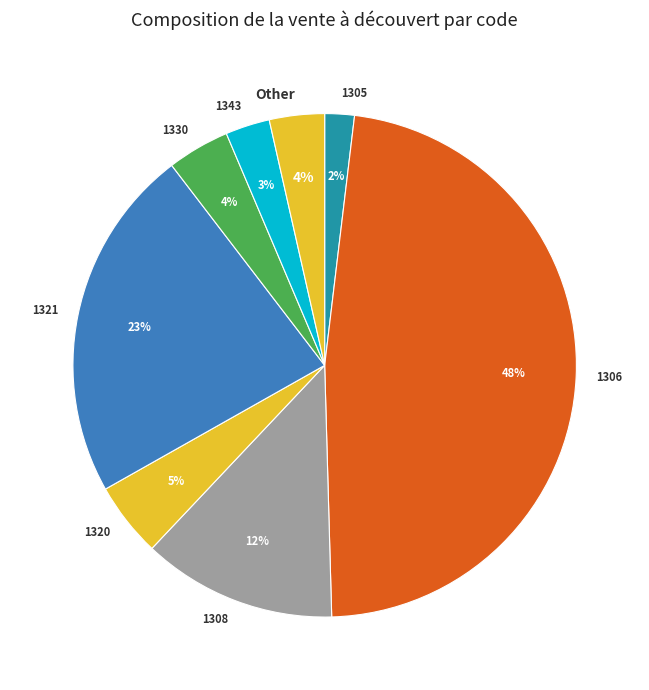

The Other slice represents 4% of the pie. True or false?

True